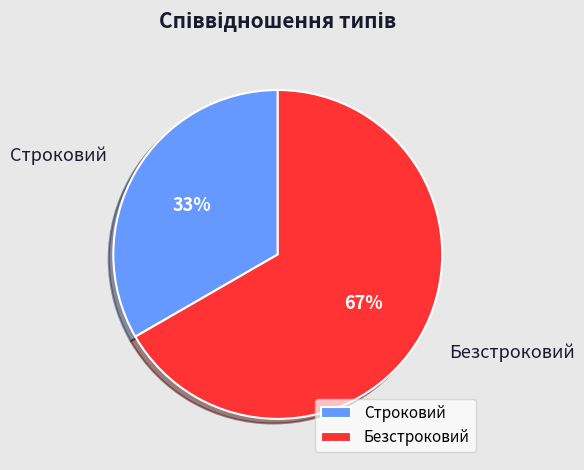

Rank the categories by value from lowest to highest.

Строковий, Безстроковий